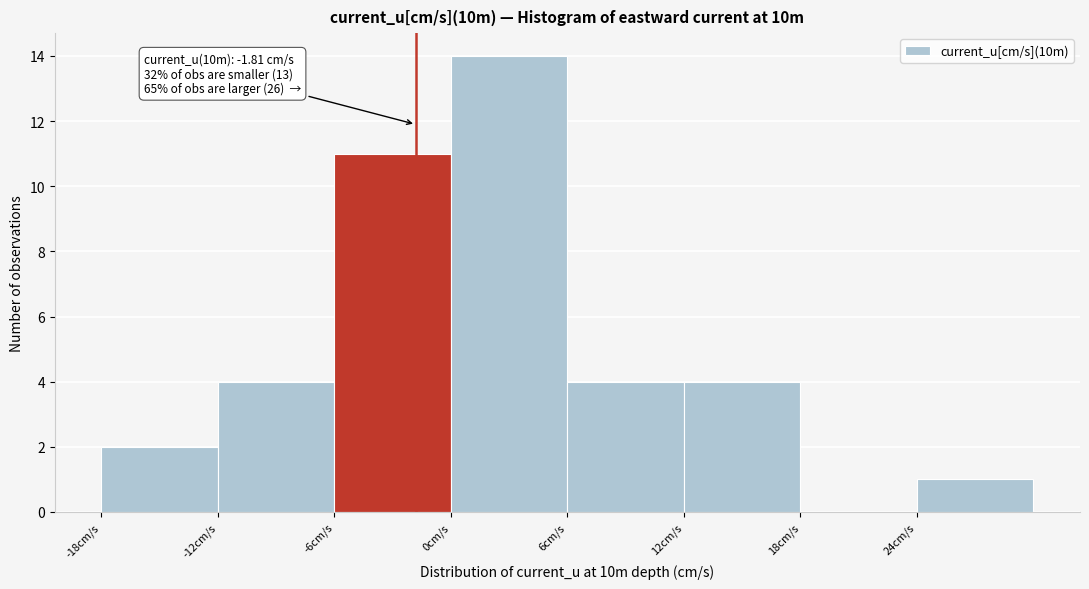

Over which range of the x-axis is the bar tallest?

0 to 6